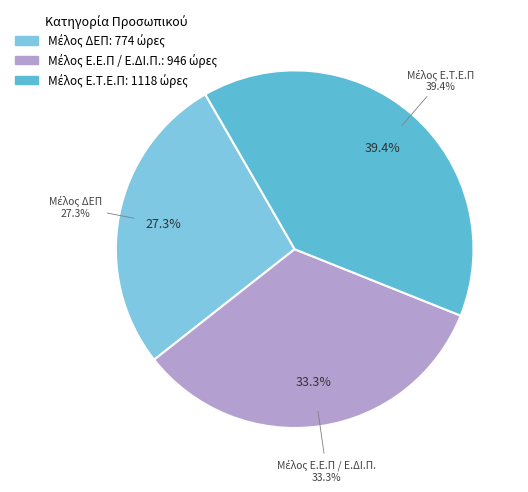

Rank the categories by value from highest to lowest.

Μέλος Ε.Τ.Ε.Π, Μέλος Ε.Ε.Π / Ε.ΔΙ.Π., Μέλος ΔΕΠ